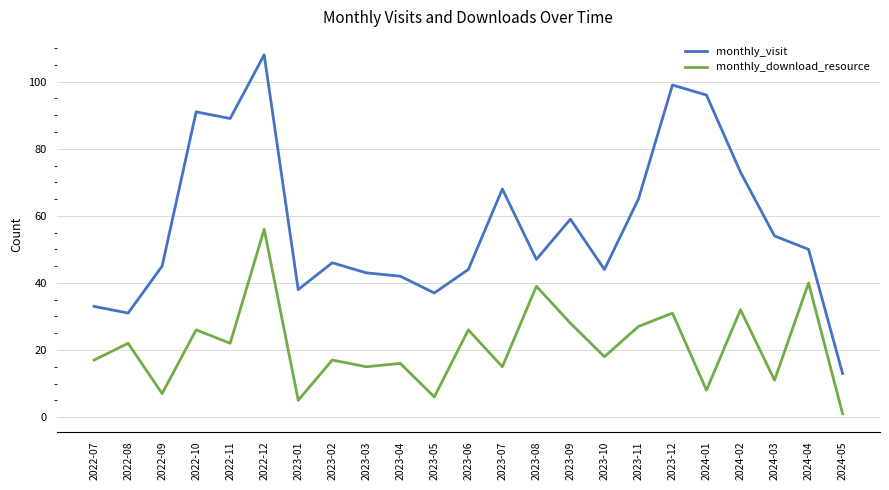

True or false: monthly_download_resource has a value of 15 at 2023-07.

True